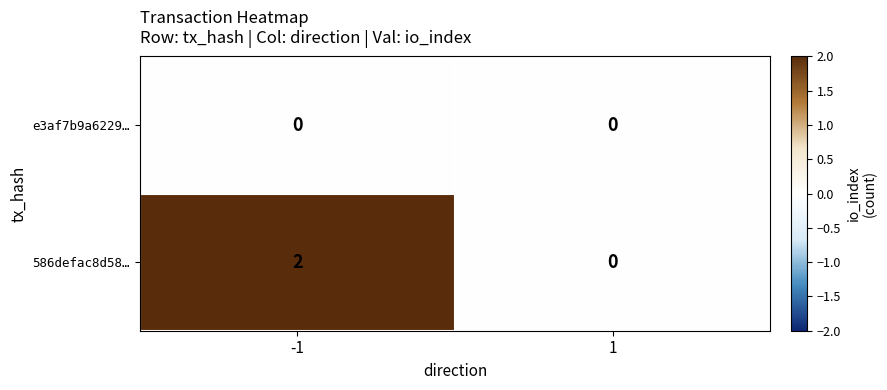

What is the difference between the highest and lowest values at -1?

2